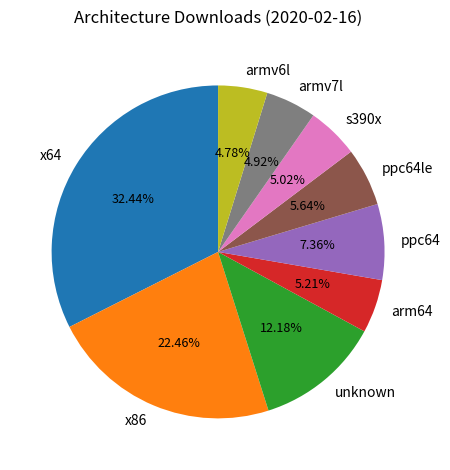

What percentage is the s390x slice, to the nearest percent?

5%